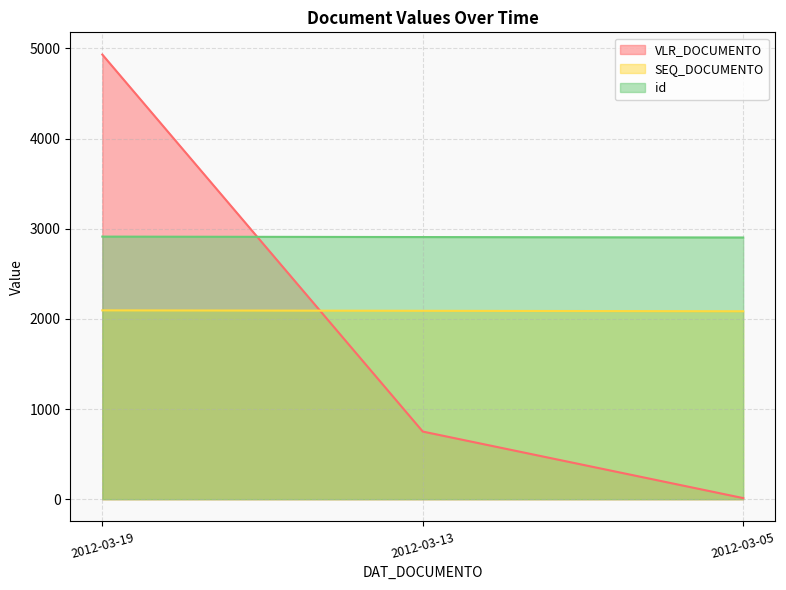

How many data points in id are above 2907?

1